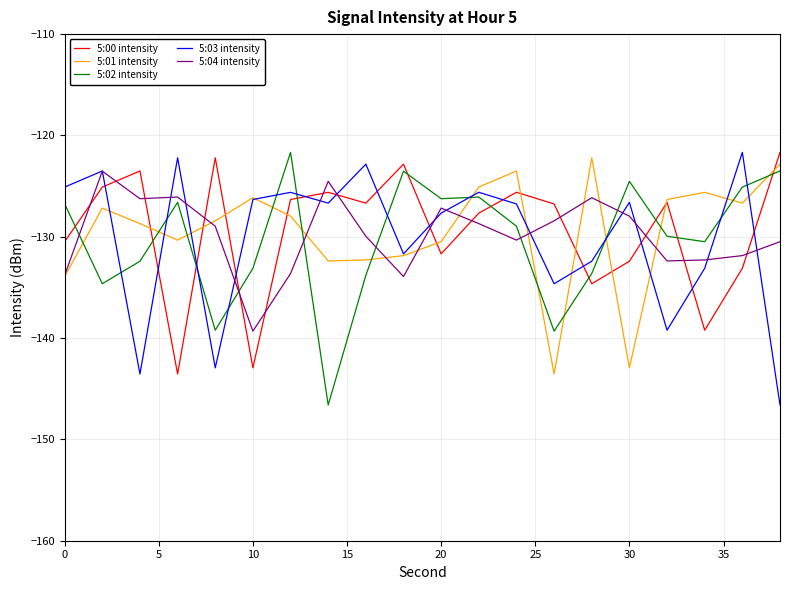

What is the lowest value of the 5:04 intensity series?

-139.3